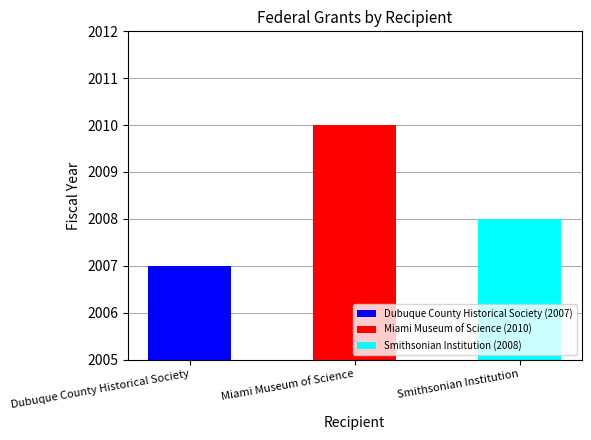

What is the value of the 3rd bar from the left?

2008